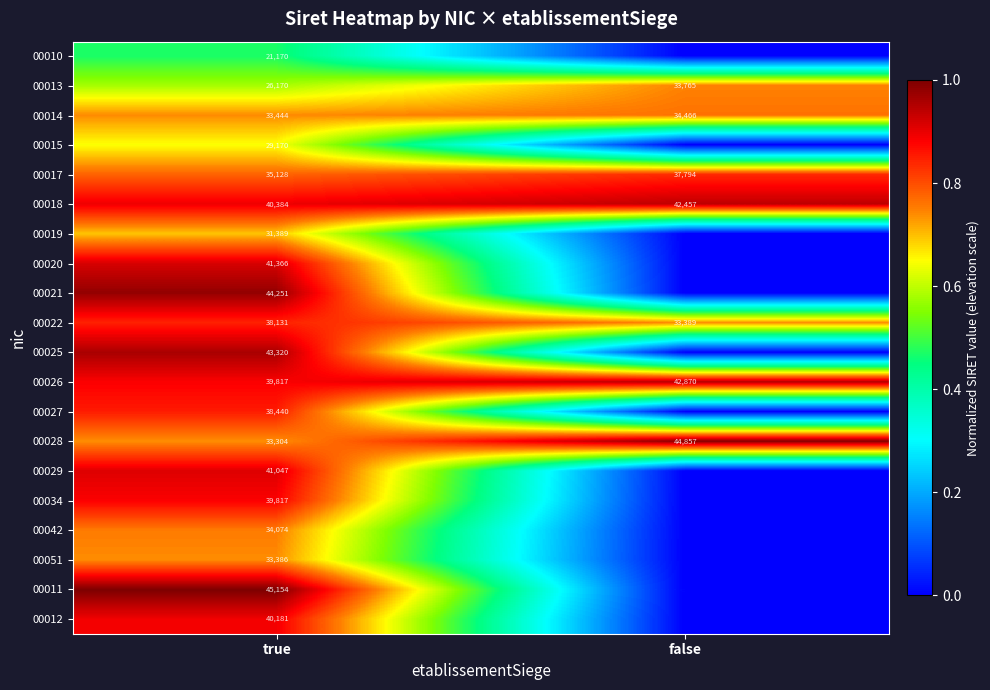

List the labels in order of 00014 value, largest first.

false, true